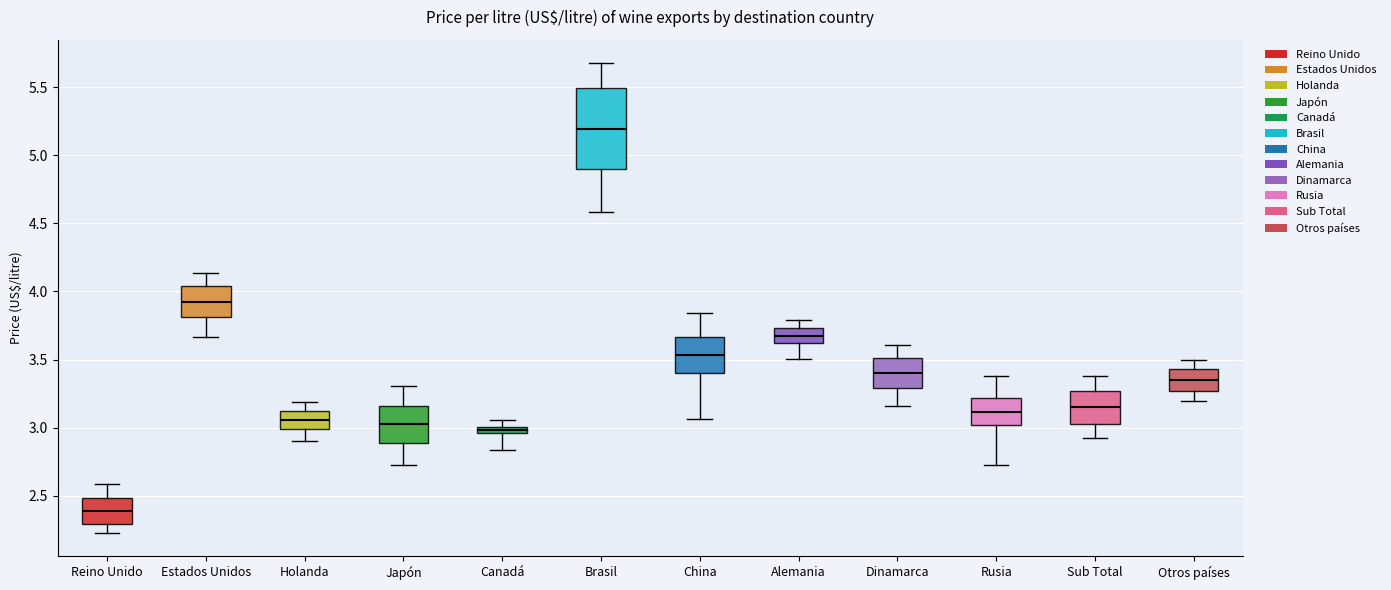

Where does the upper whisker of the box for Dinamarca end on the y-axis? The values are not printed on the chart, so give them approximately, as read against the axis.

3.60